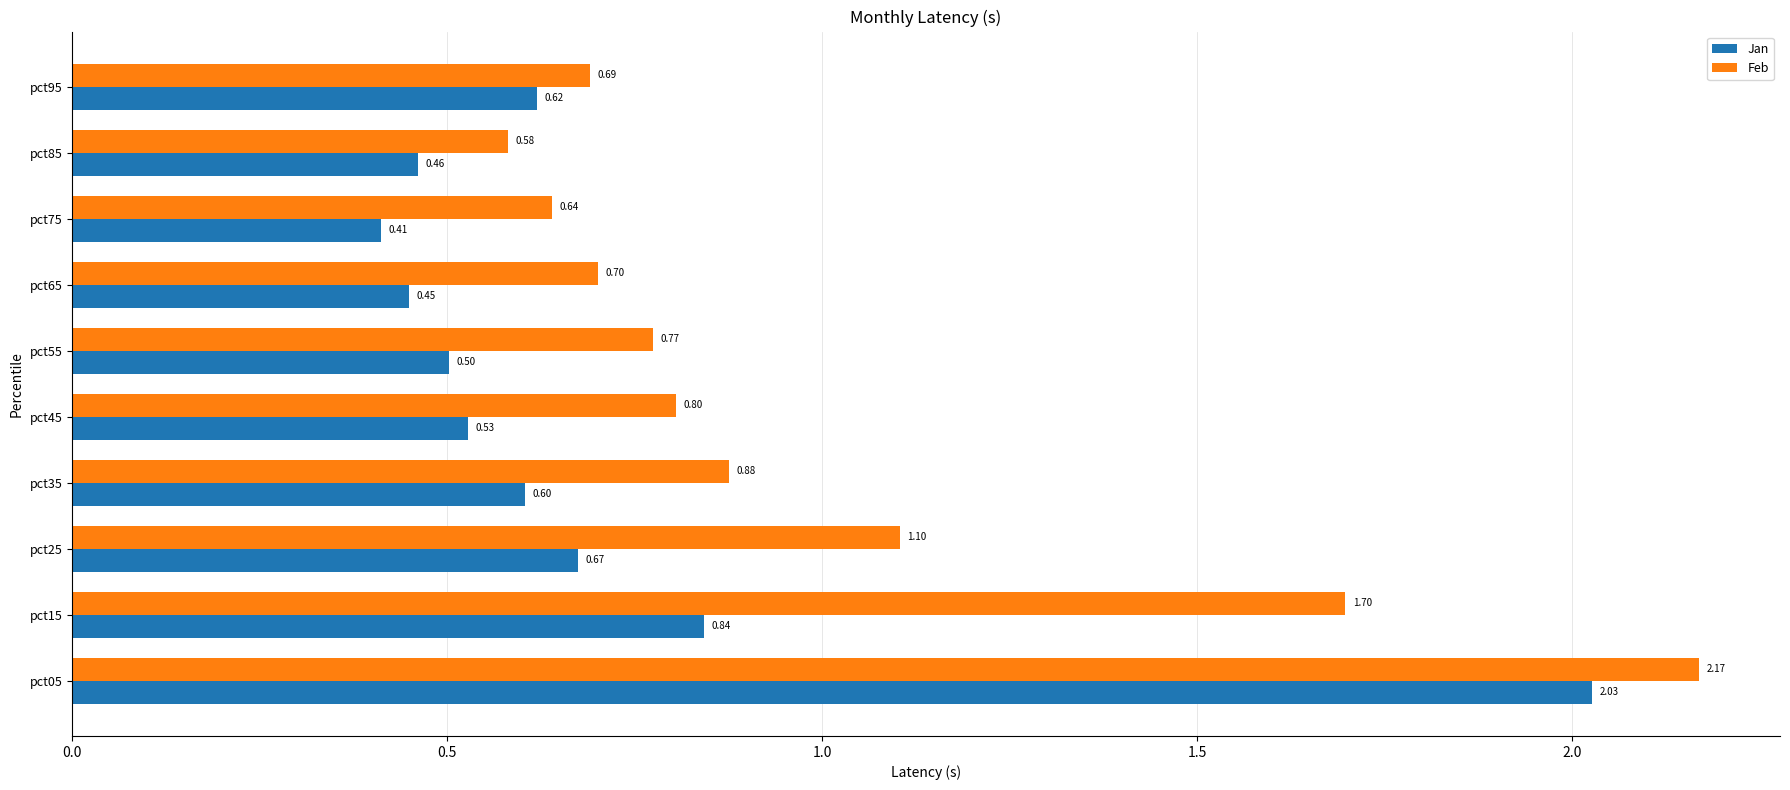

At pct05, list the series in order from largest to smallest.

Feb, Jan